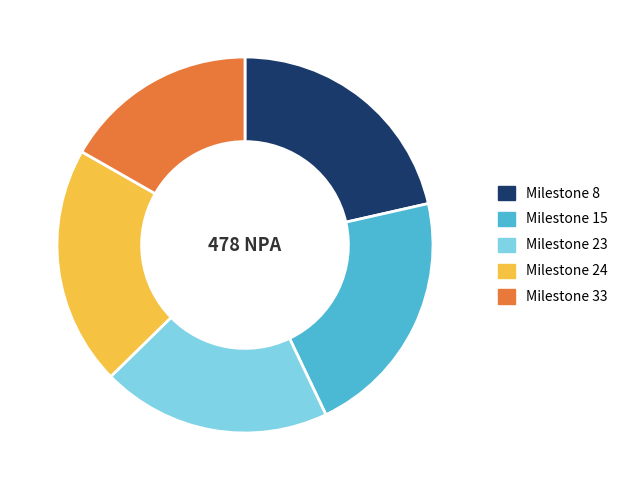

Combined, do Milestone 8 and Milestone 23 account for over 50%?

No